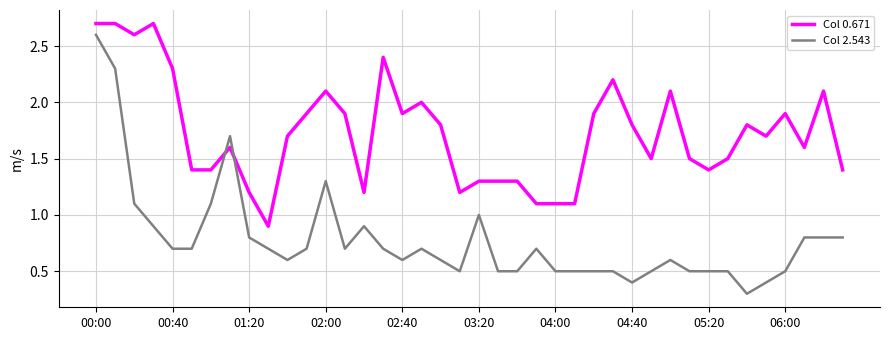

How many times do Col 0.671 and Col 2.543 cross each other?

2